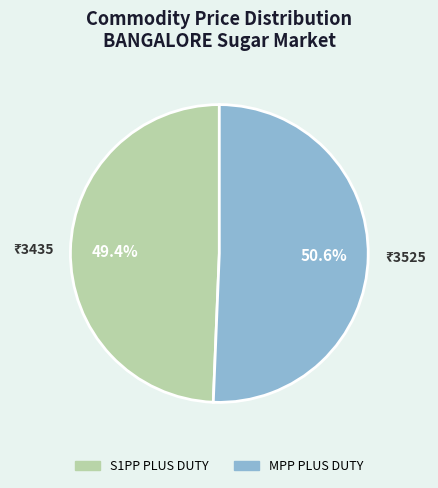

How many slices are in this pie chart?

2